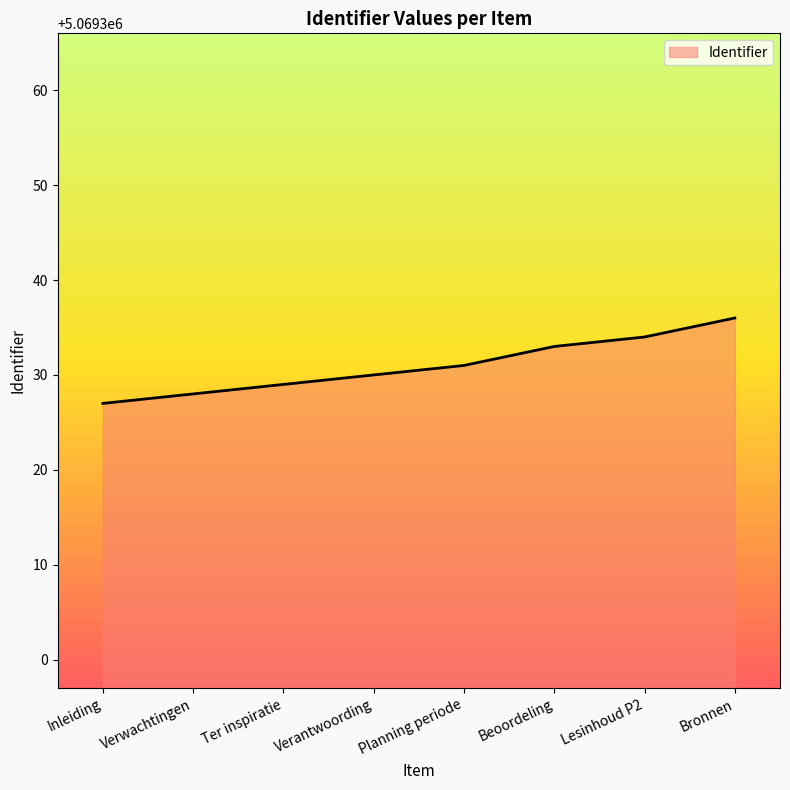

The chart shows a value of 5069333 at Beoordeling. True or false?

True